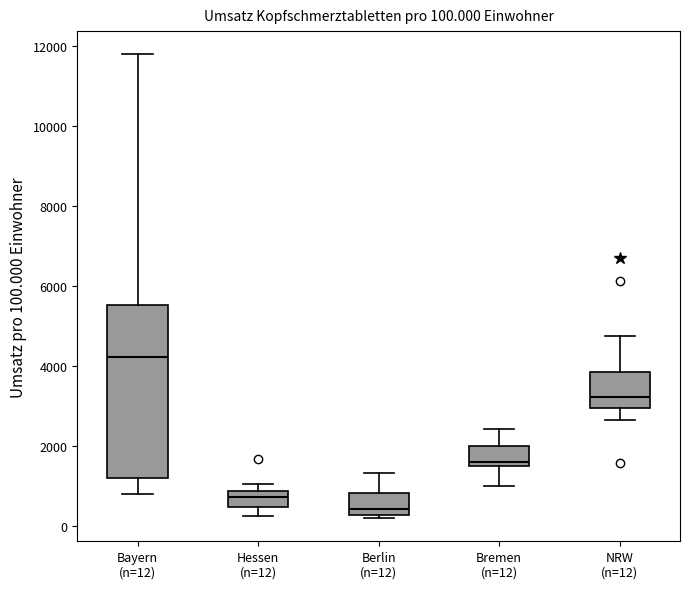

Which box's median line is the lowest?

Berlin (n=12)